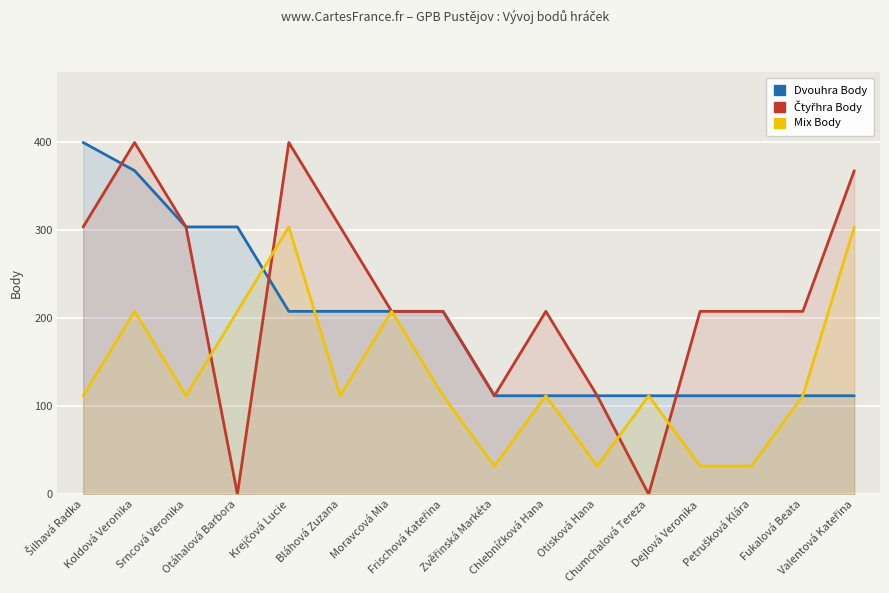

What value does the Dvouhra Body series have at Otáhalová Barbora, to the nearest 50?

300